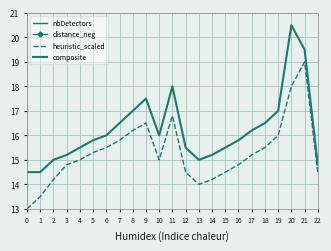

True or false: composite and heuristic_scaled cross at least once.

False